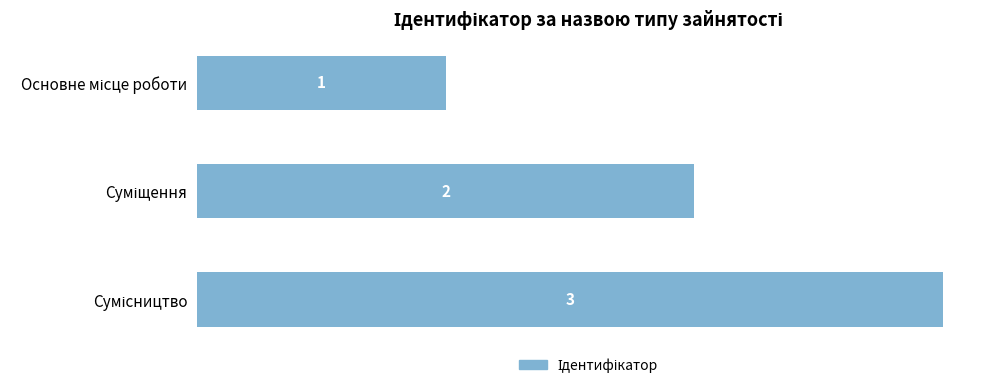

What is the value of the 2nd bar from the top?

2